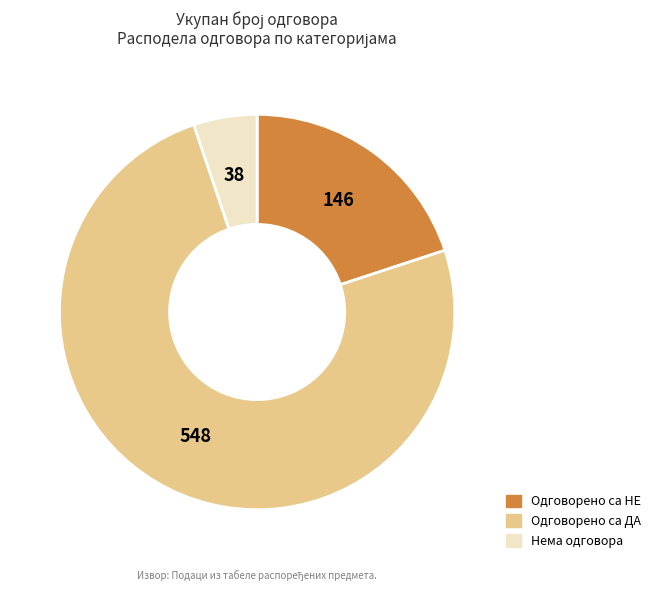

Which has a higher value, Нема одговора or Одговорено са ДА?

Одговорено са ДА